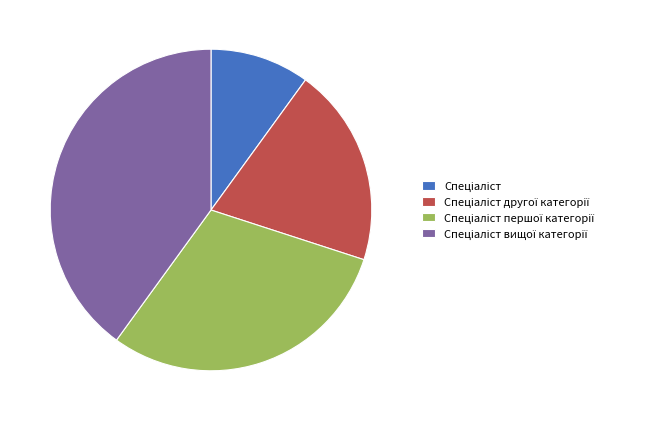

Is there any slice that represents more than half of the pie?

No